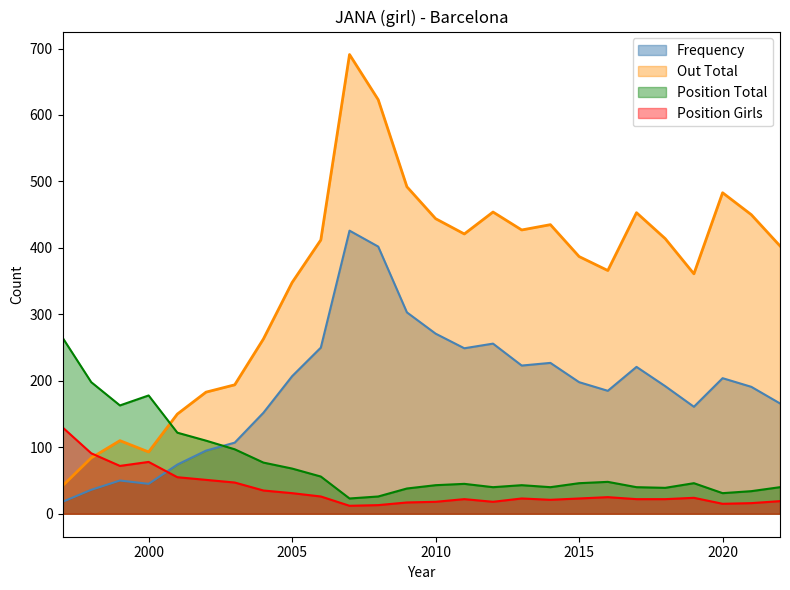

What is the difference between the Out Total values at 2008 and 2016?

257